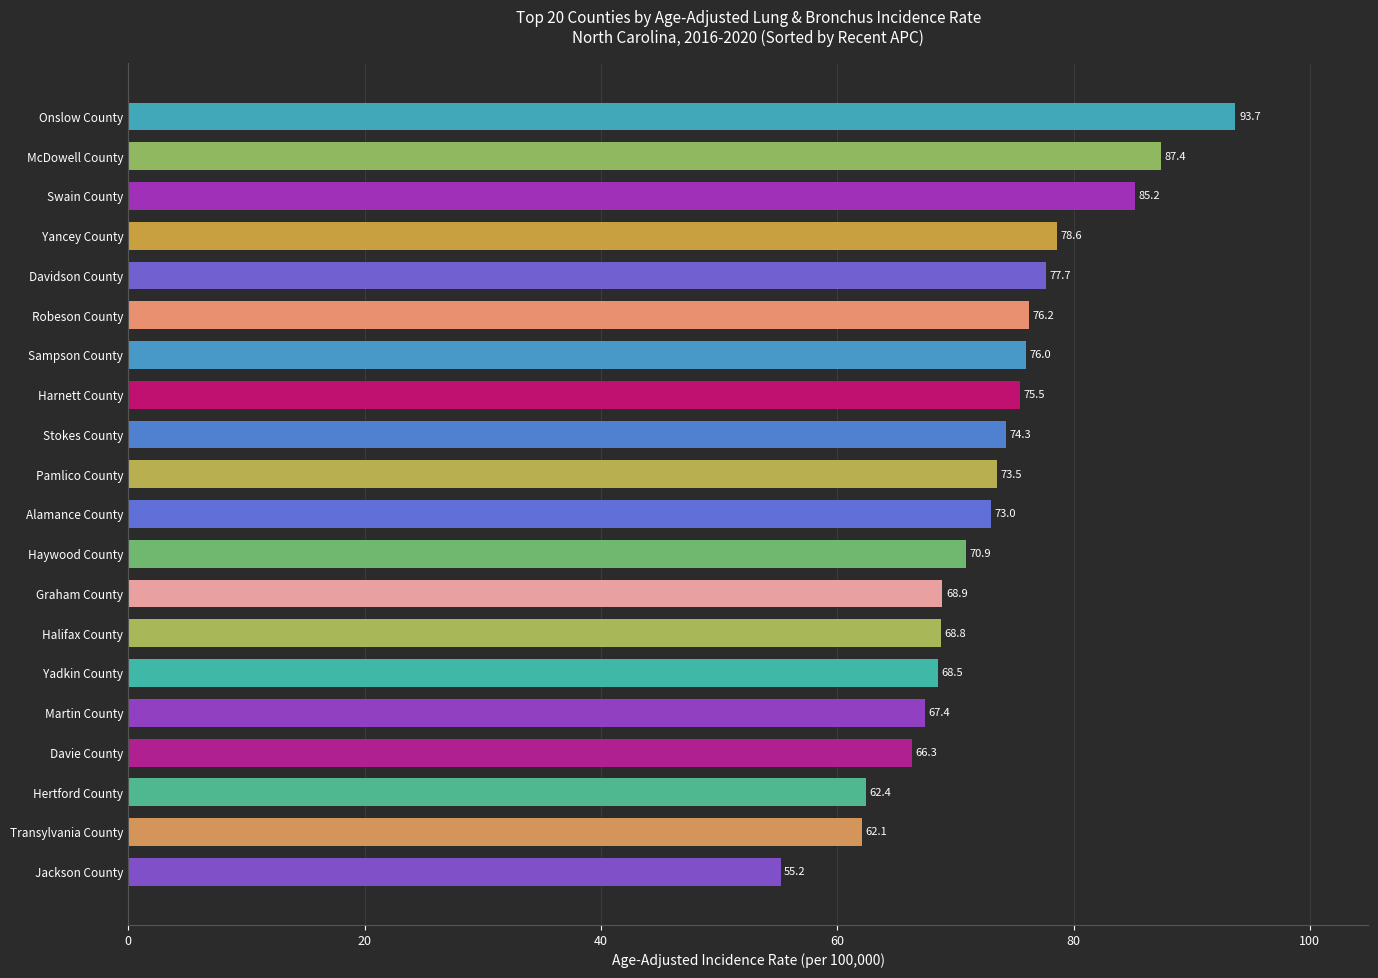

List the labels in order of value, largest first.

Onslow County, McDowell County, Swain County, Yancey County, Davidson County, Robeson County, Sampson County, Harnett County, Stokes County, Pamlico County, Alamance County, Haywood County, Graham County, Halifax County, Yadkin County, Martin County, Davie County, Hertford County, Transylvania County, Jackson County